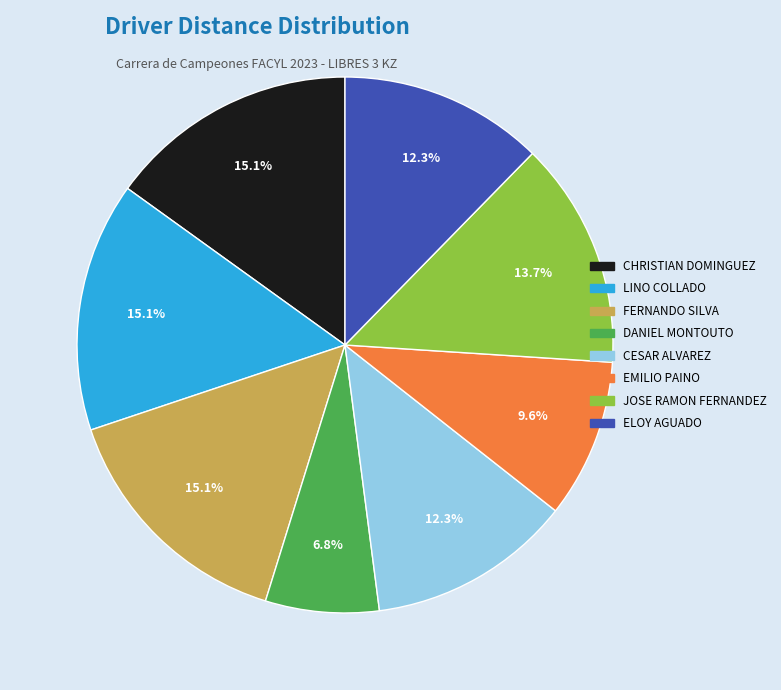

How many segments does this pie chart have?

8